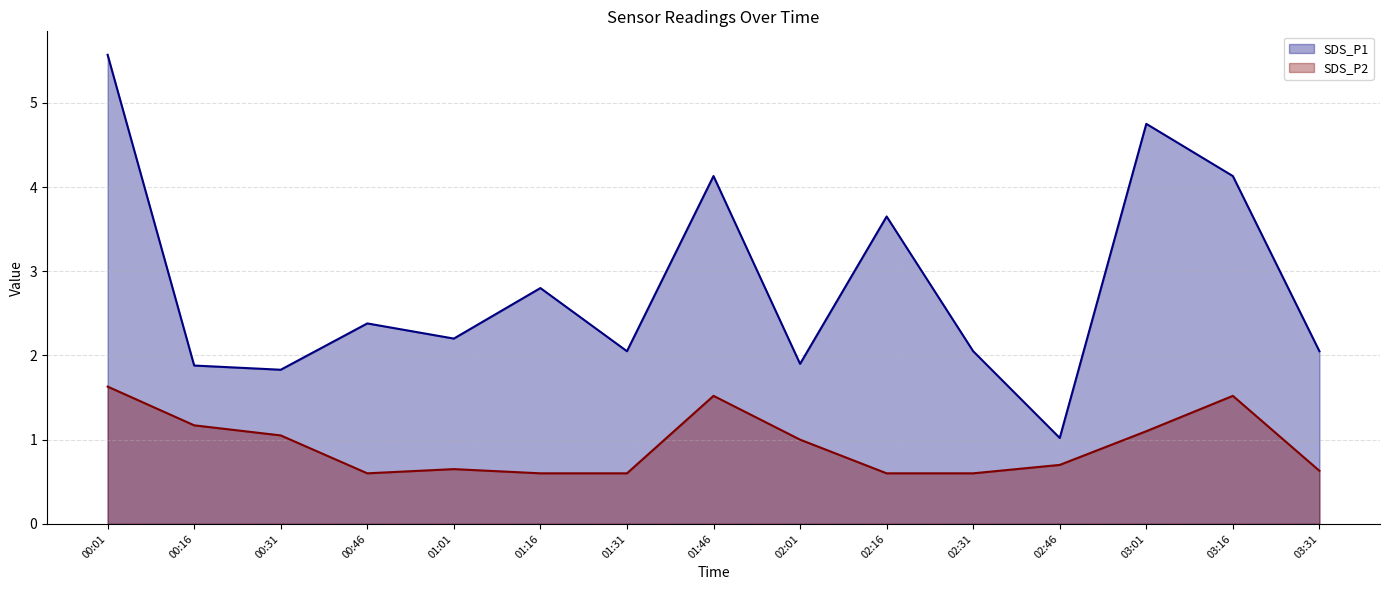

What is the approximate value of SDS_P2 at 00:01?

1.6